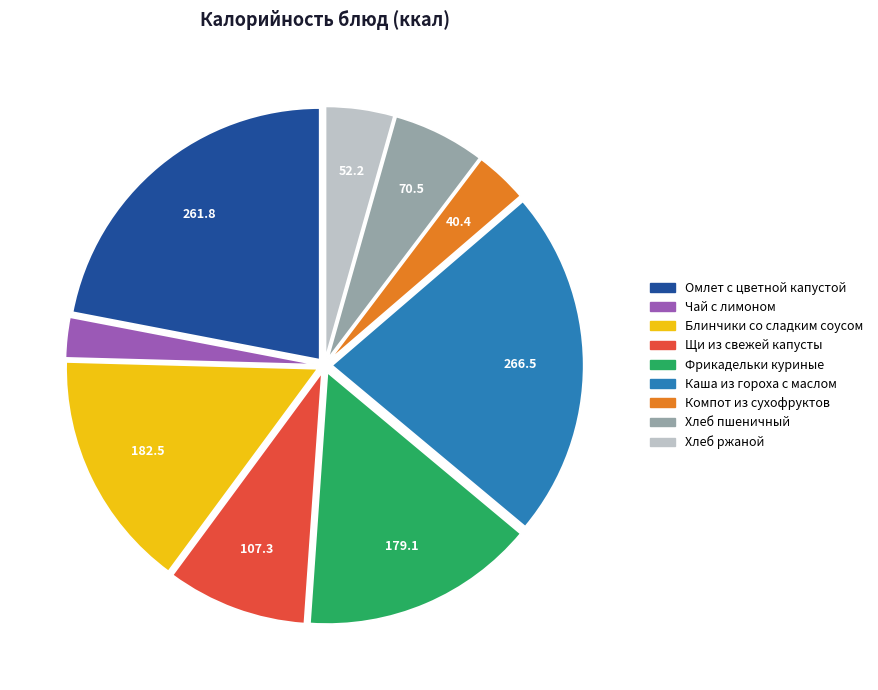

Do Хлеб ржаной and Каша из гороха с маслом together represent more than half of the pie?

No